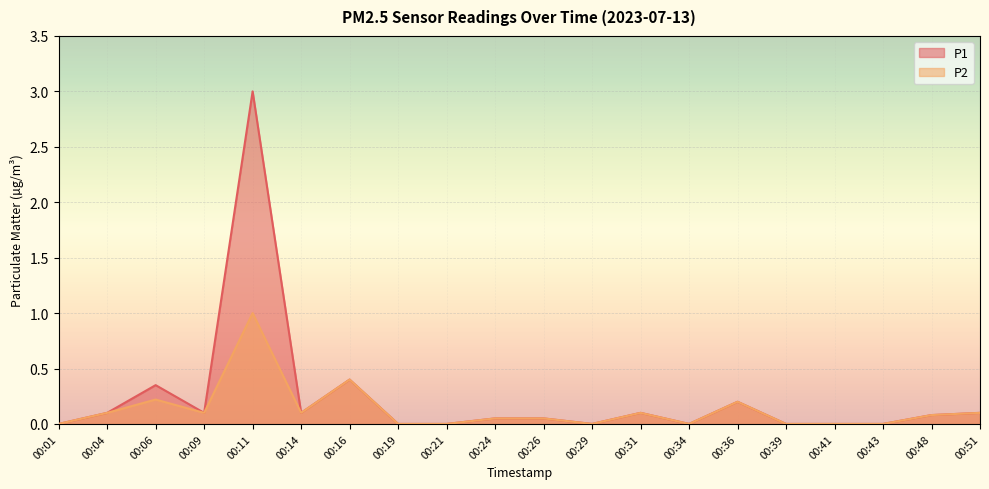

Reading left to right, what are all the values shown in this chart?

P1: 0.0	0.1	0.3	0.1	3.0	0.1	0.4	0.0	0.0	0.1	0.1	0.0	0.1	0.0	0.2	0.0	0.0	0.0	0.1	0.1
P2: 0.0	0.1	0.2	0.1	1.0	0.1	0.4	0.0	0.0	0.1	0.1	0.0	0.1	0.0	0.2	0.0	0.0	0.0	0.1	0.1